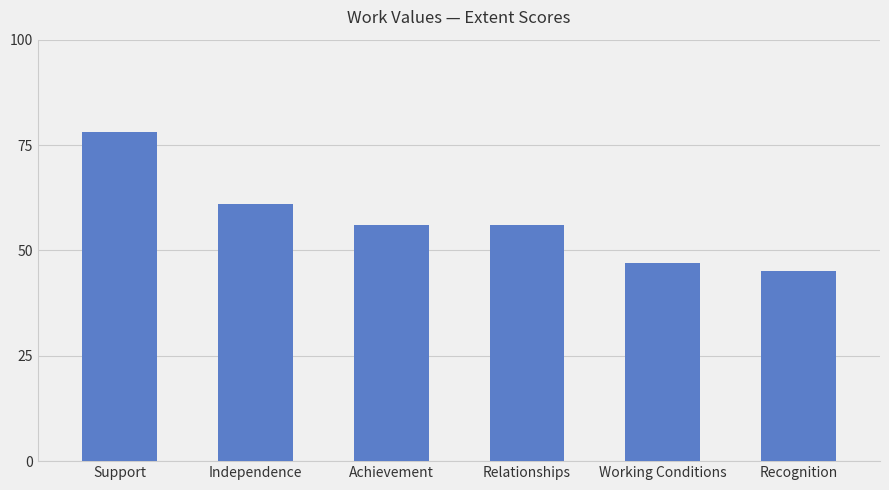

What is the ratio of the value at Independence to the value at Support?

0.8